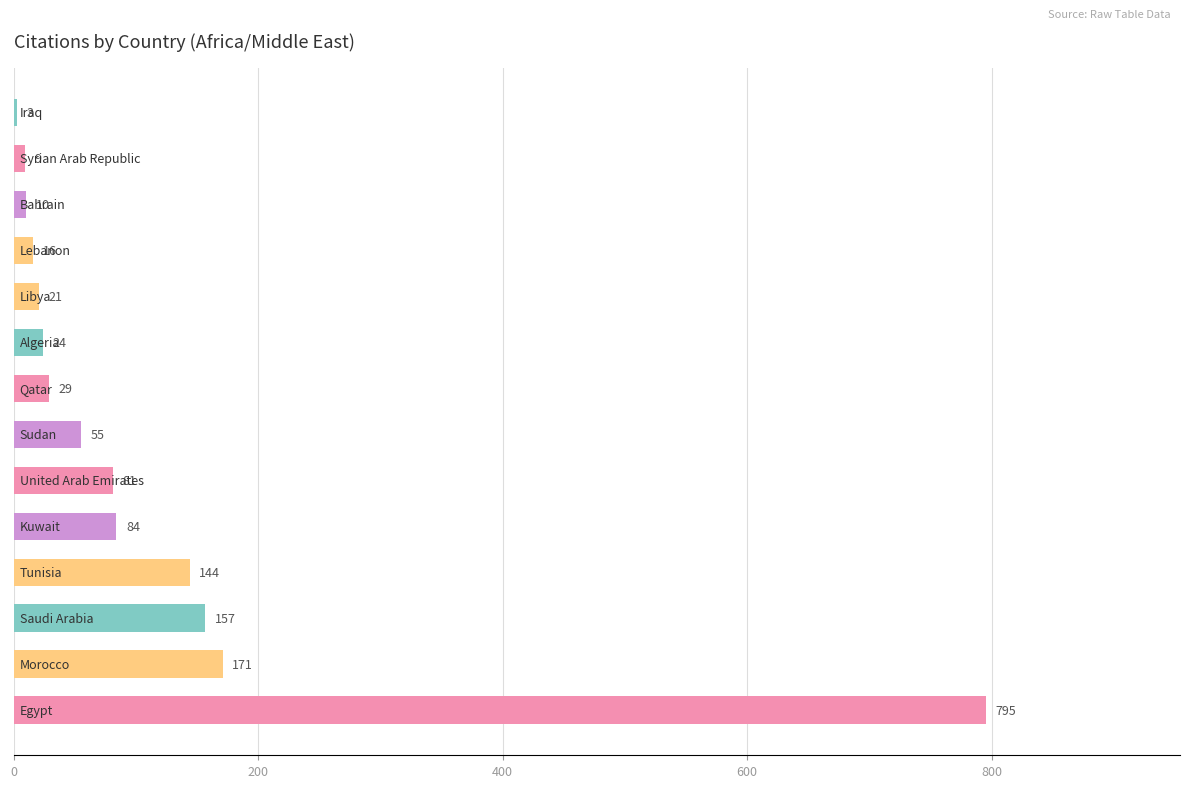

What is the average value?

114